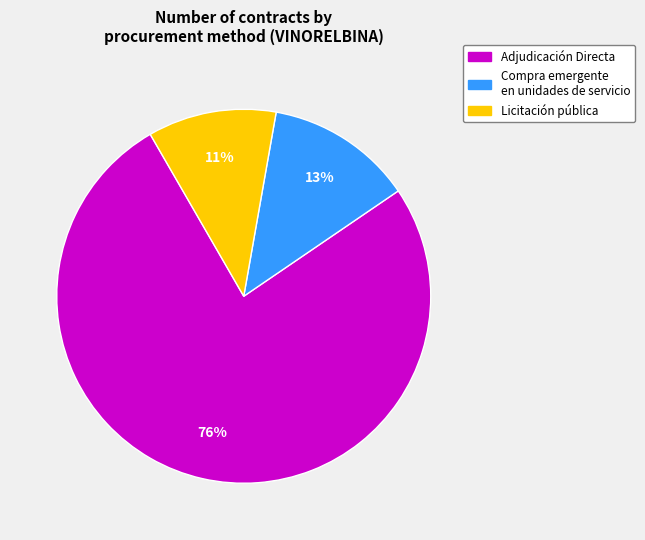

True or false: Compra emergente en unidades de servicio accounts for 13% of the total.

True